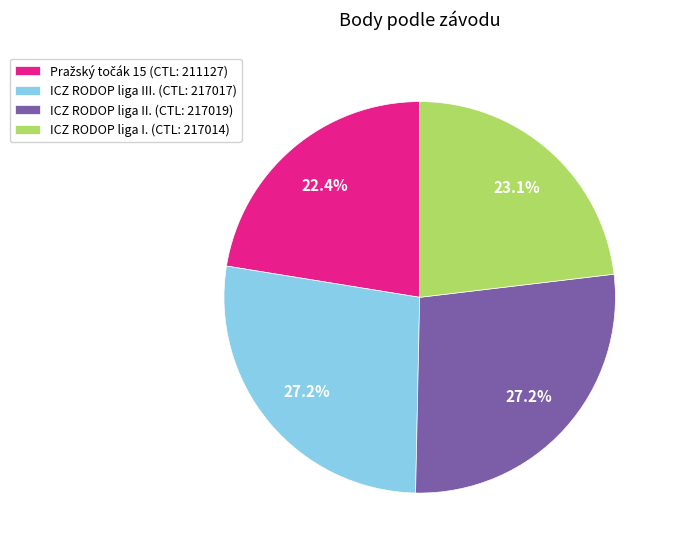

What percentage is NOT represented by ICZ RODOP liga III. (CTL: 217017)?

72.8%